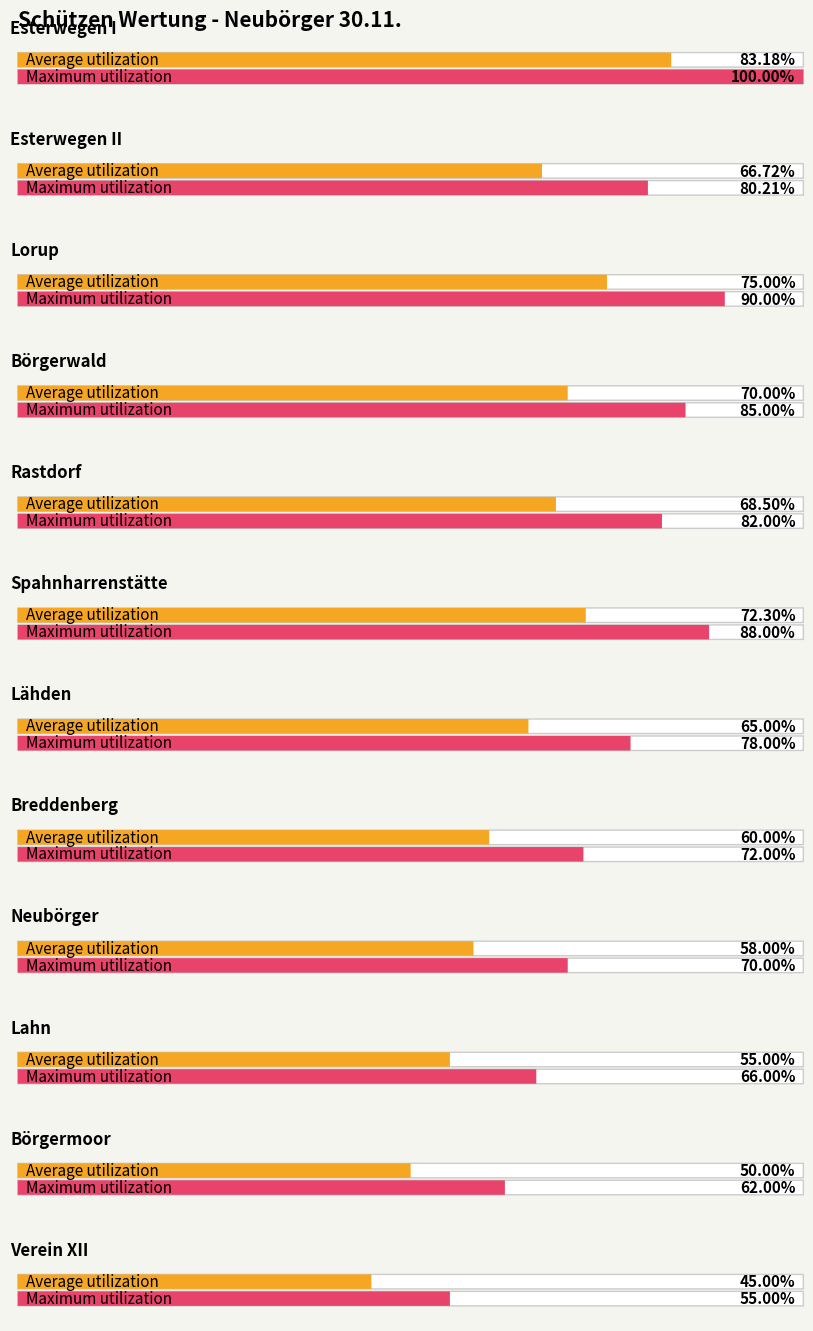

What position from the left is Spahnharrenstätte?

6